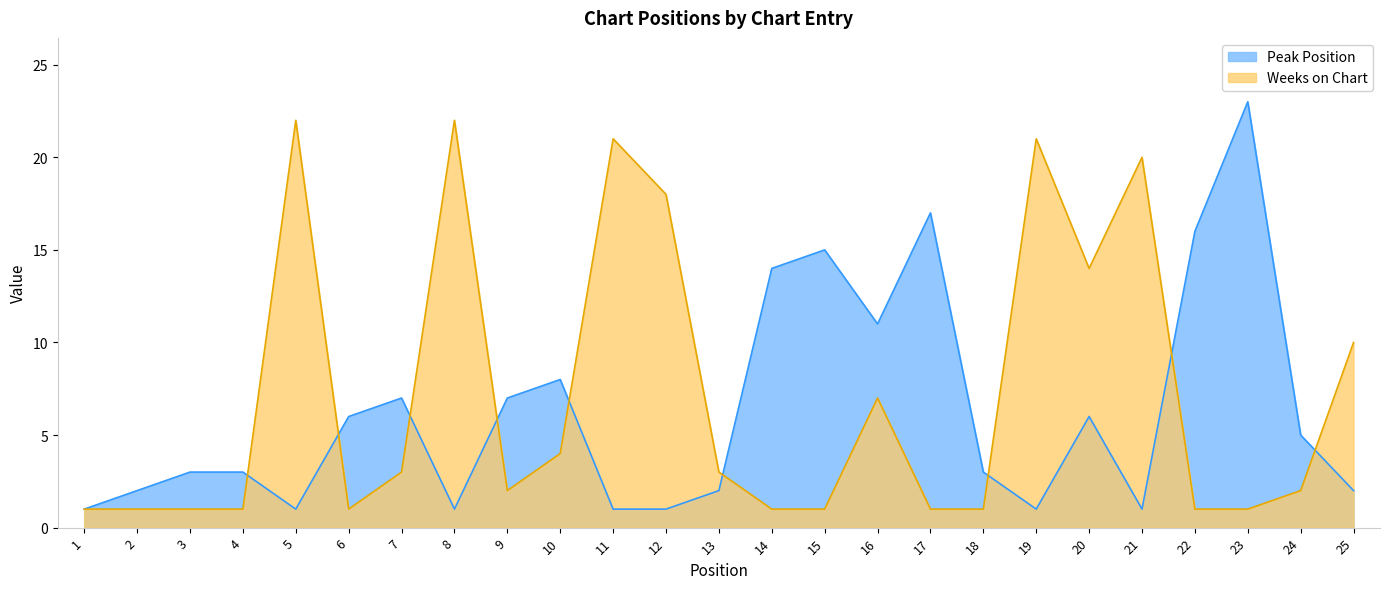

True or false: Weeks on Chart has more than 1 points higher than both neighbors.

True